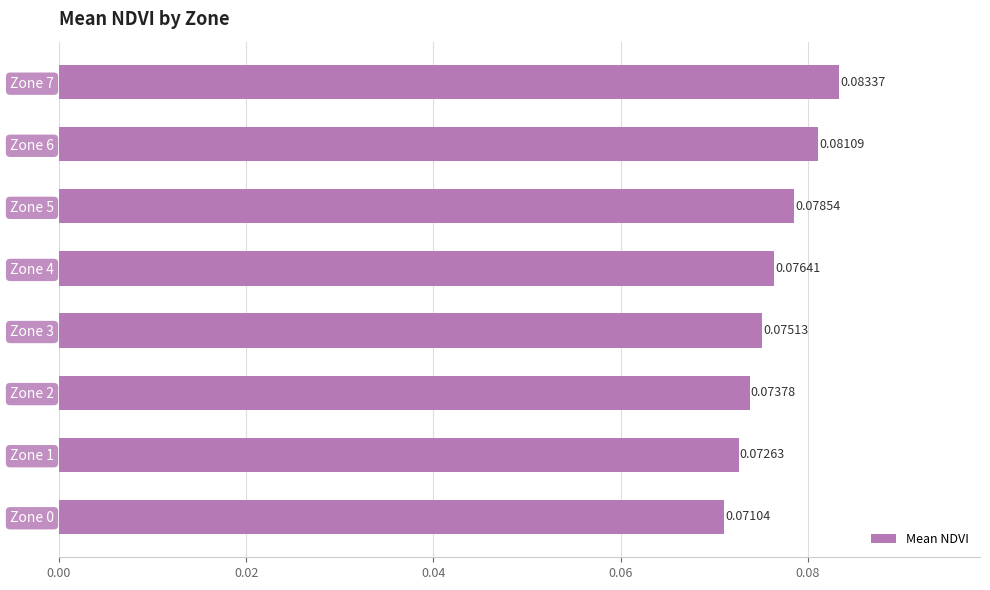

Which has a higher value, Zone 2 or Zone 3?

Zone 3